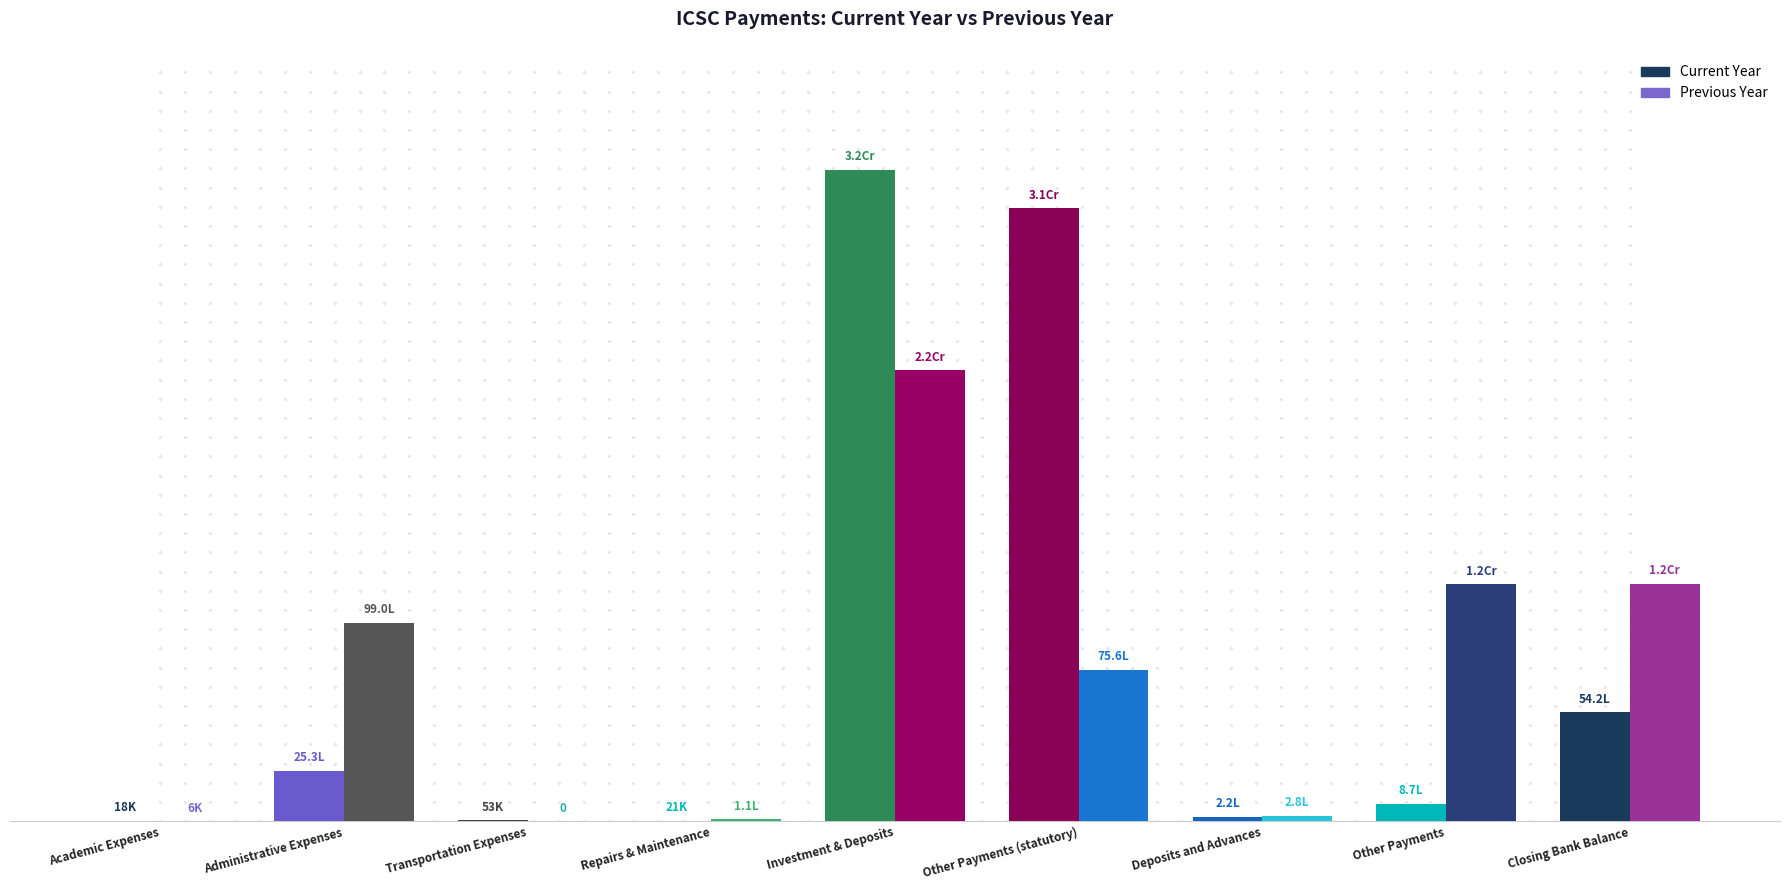

What is the difference between the Previous Year values at Transportation Expenses and Repairs & Maintenance?

107950.0